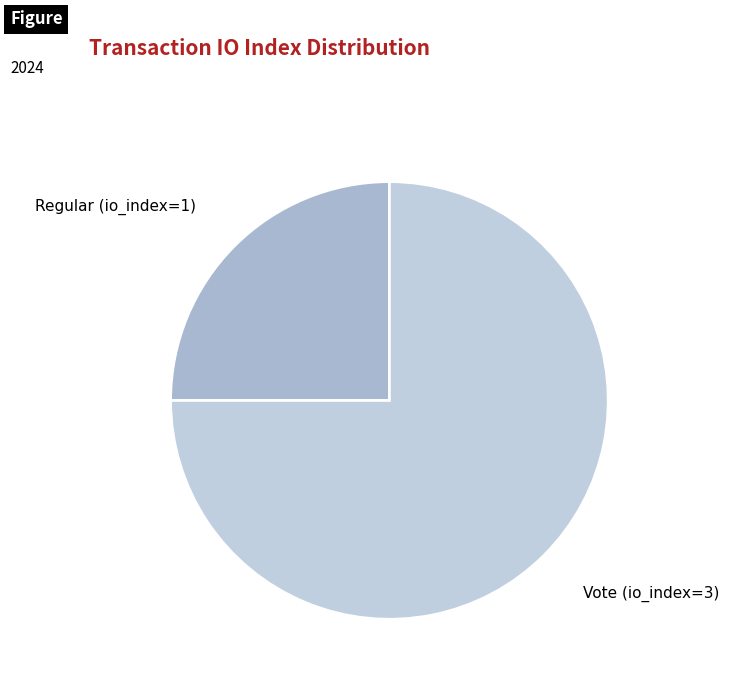

Which slice represents more than half of the pie?

Vote (io_index=3)